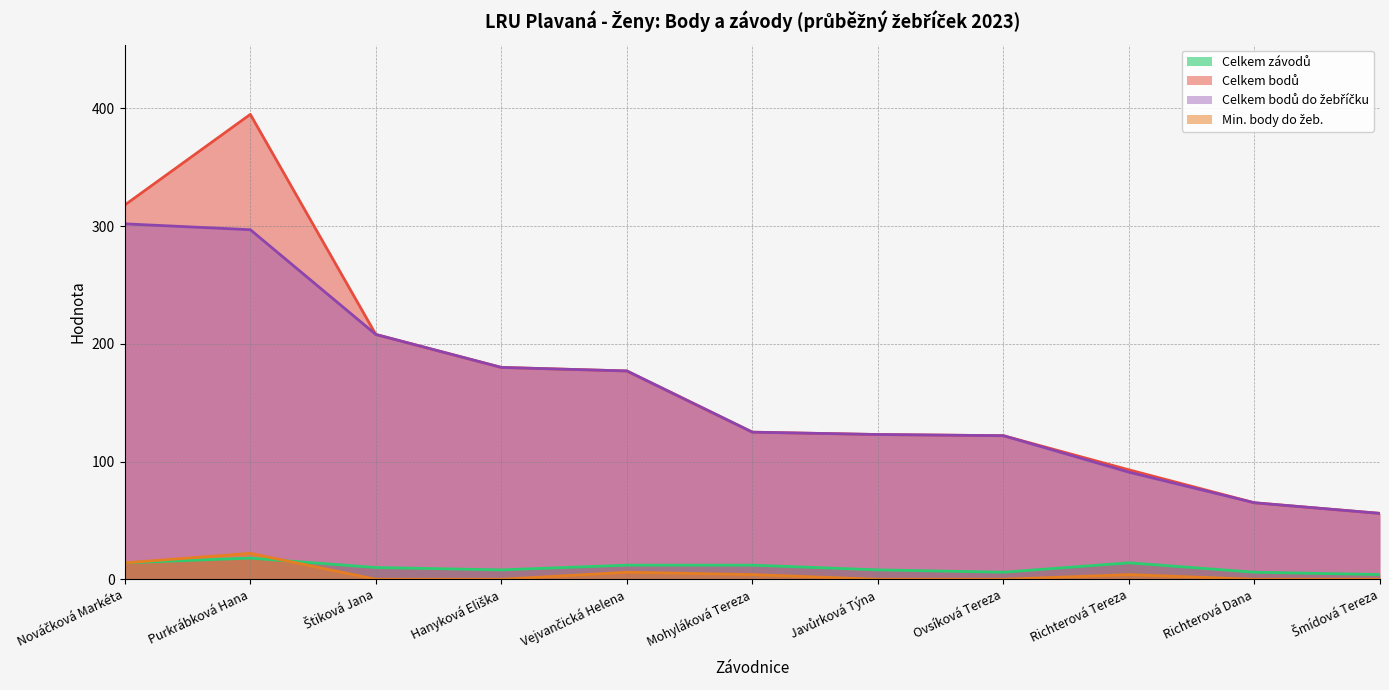

What is the average value of the Celkem závodů series?

10